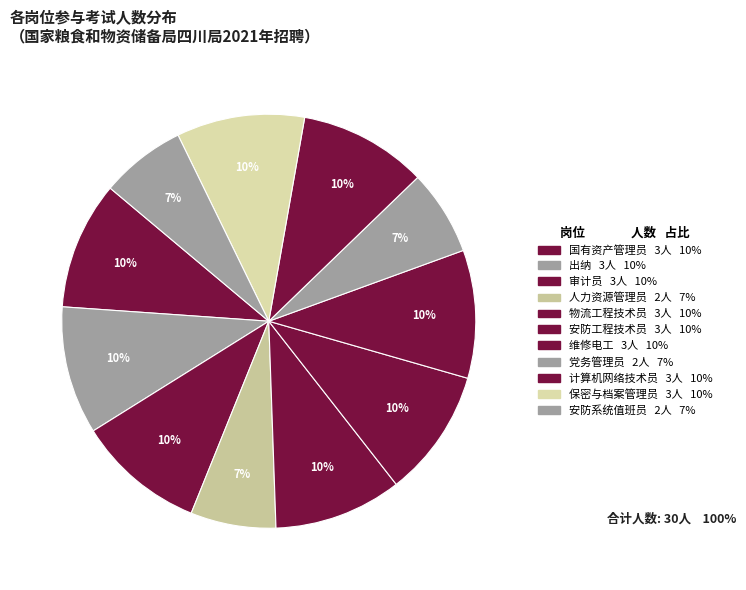

Count the number of slices in the pie.

11